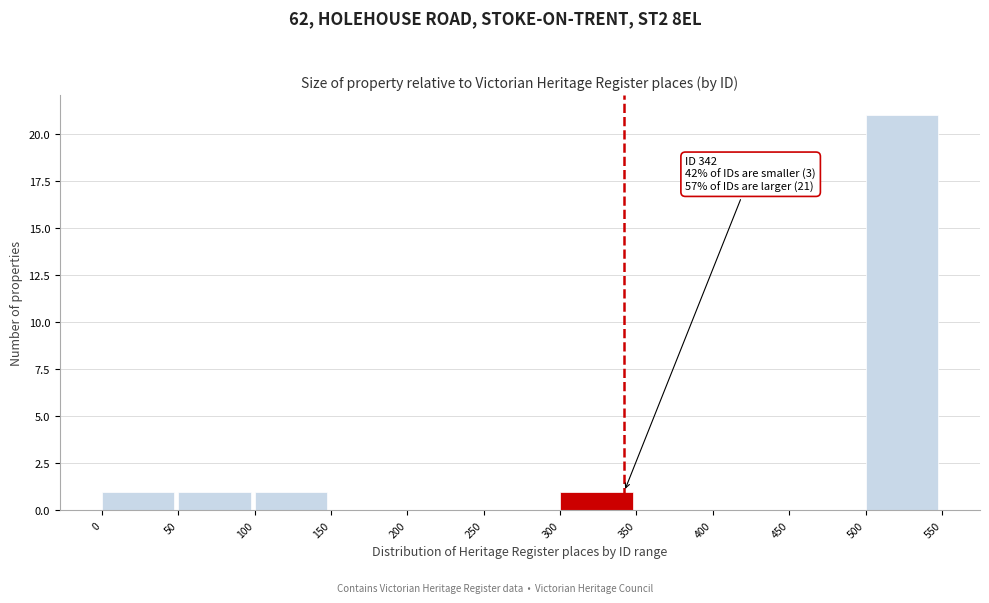

Which range on the x-axis has the tallest bar?

500 to 550